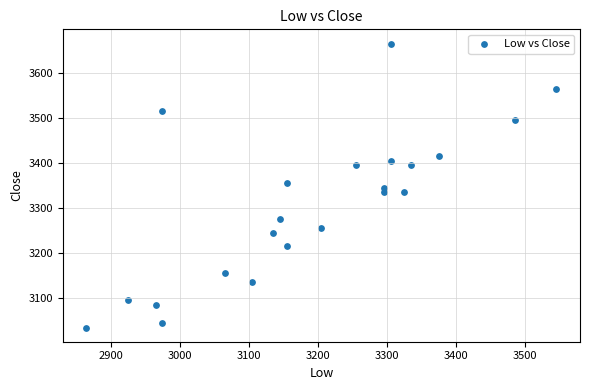

What is the range of Y values (max minus min)?

630